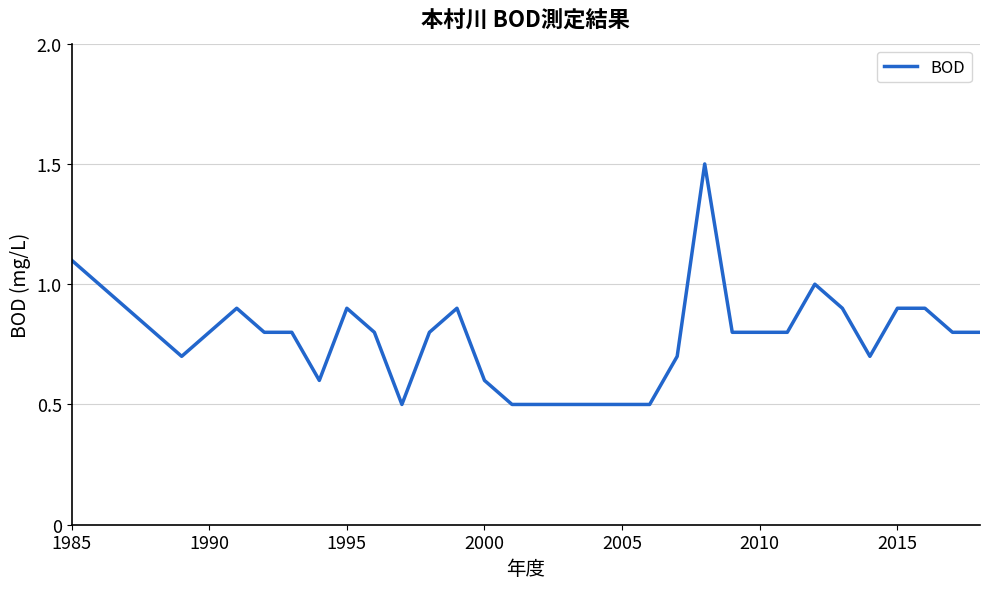

What is the maximum value shown in the chart?

1.5